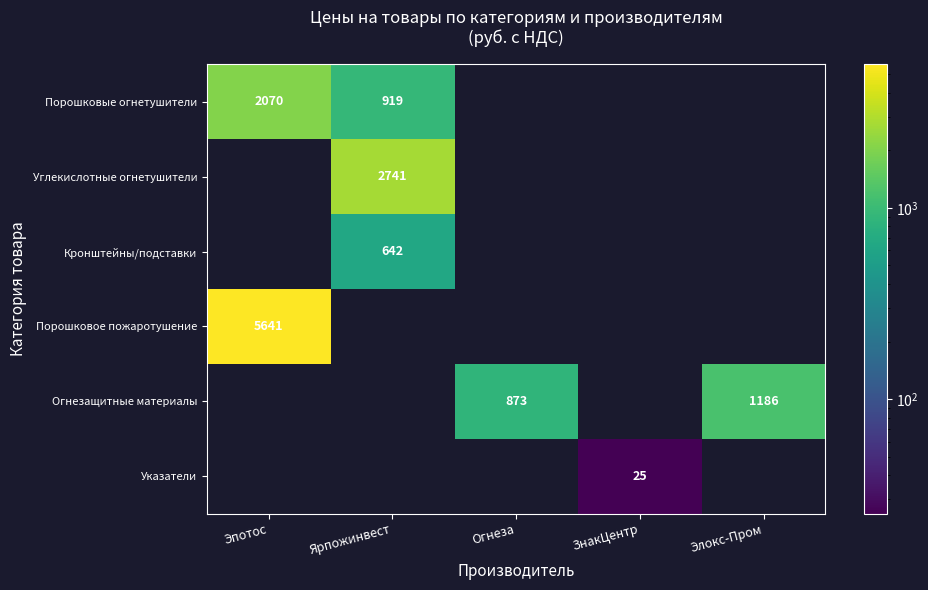

True or false: Порошковое пожаротушение has a value of 5641 at Эпотос.

True